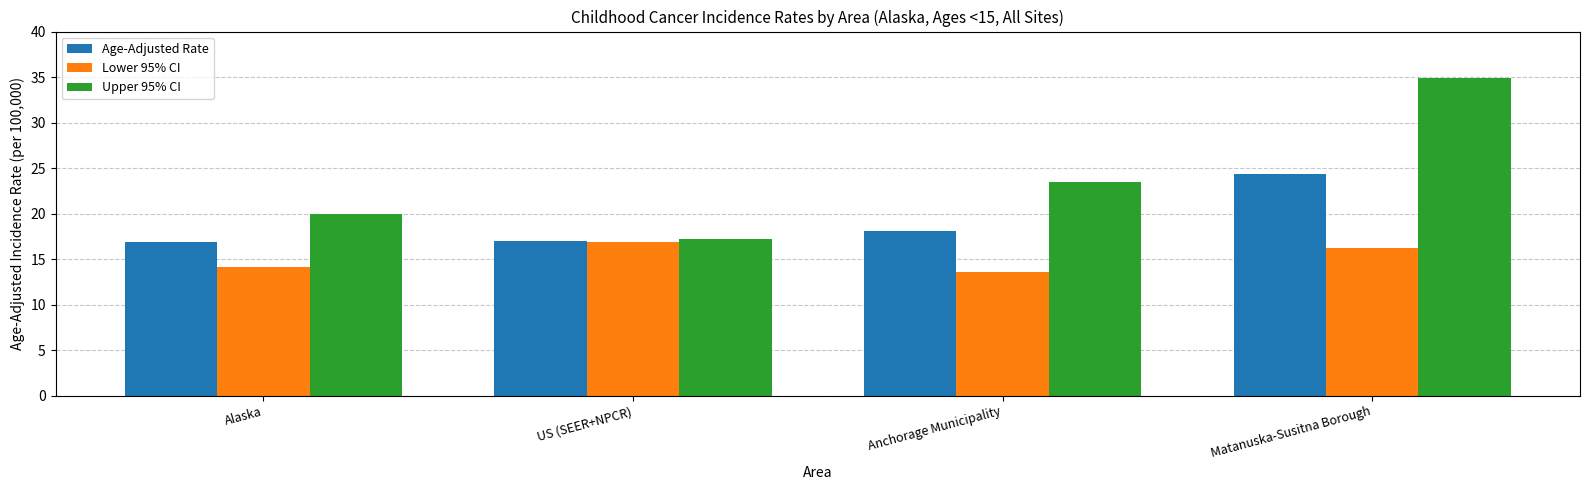

Which series has the largest range (max minus min)?

Upper 95% CI